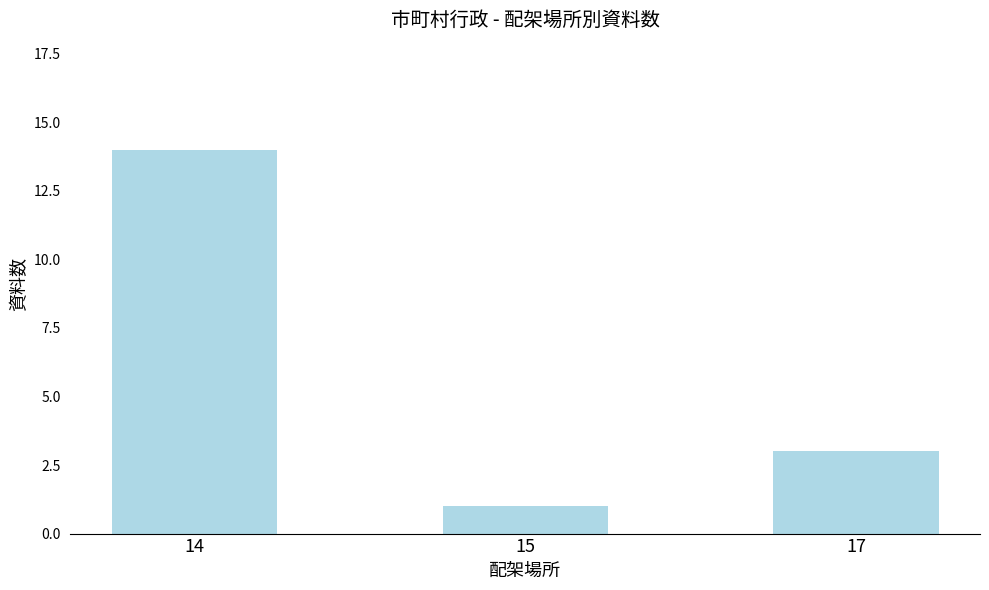

Which label corresponds to the smallest value in the chart?

15